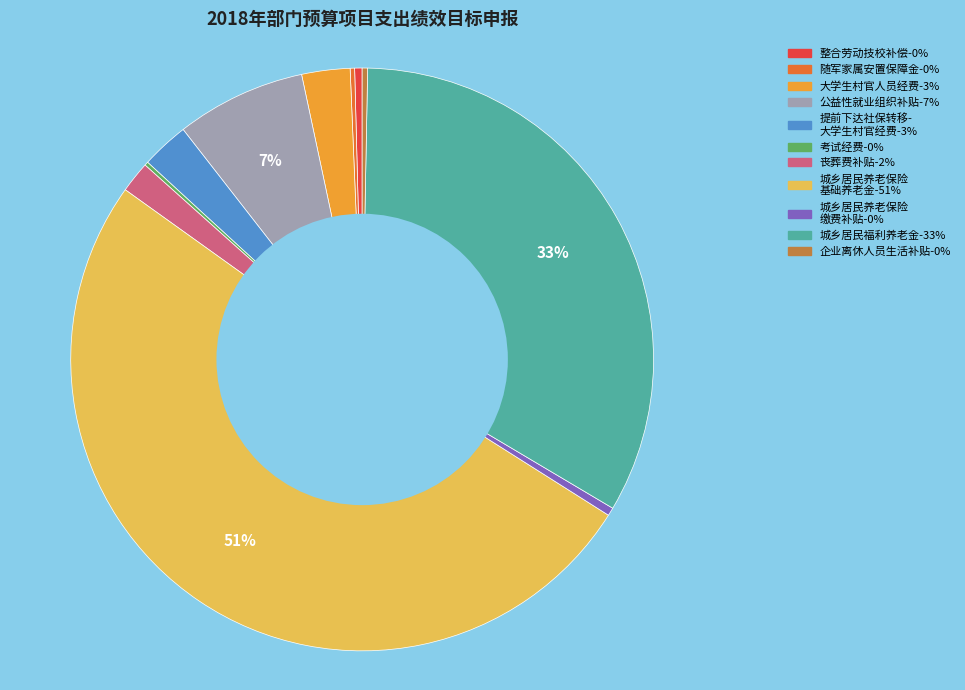

To the nearest percent, what is the average slice percentage?

9%